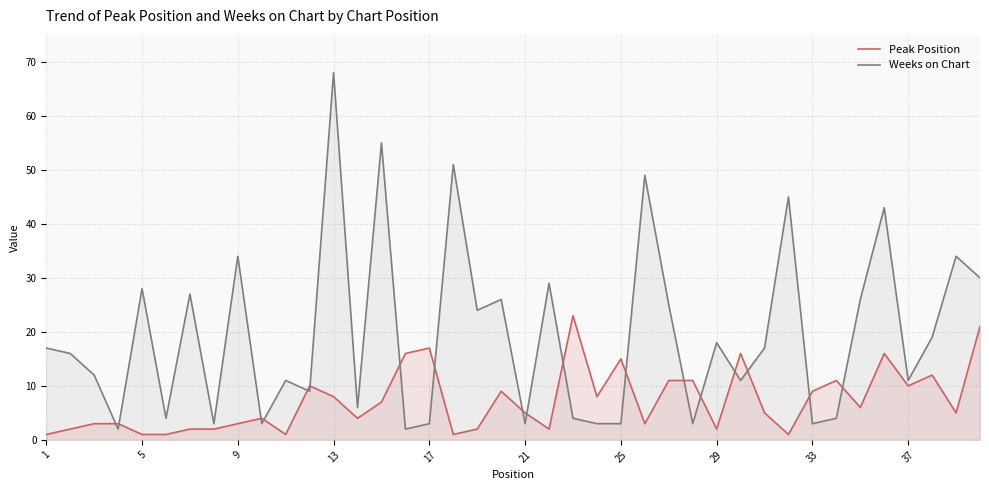

Between 32 and 22, which is larger?

22